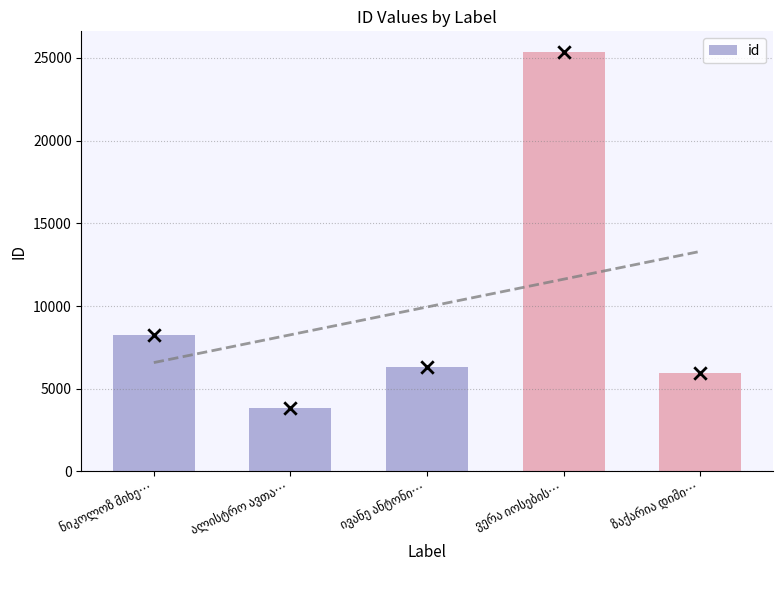

What is the change in value from ნიკოლოზ მიხე… to ზაქარია დიმი…?

-2336